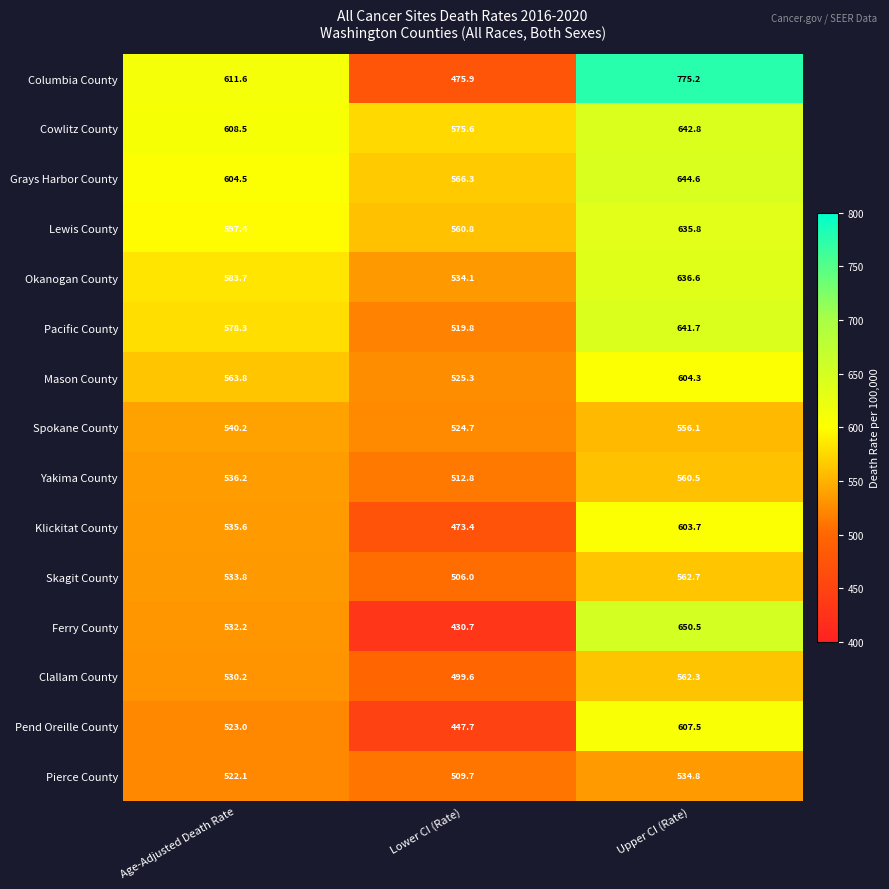

List the series in order of their peak value, highest first.

Columbia County, Ferry County, Grays Harbor County, Cowlitz County, Pacific County, Okanogan County, Lewis County, Pend Oreille County, Mason County, Klickitat County, Skagit County, Clallam County, Yakima County, Spokane County, Pierce County